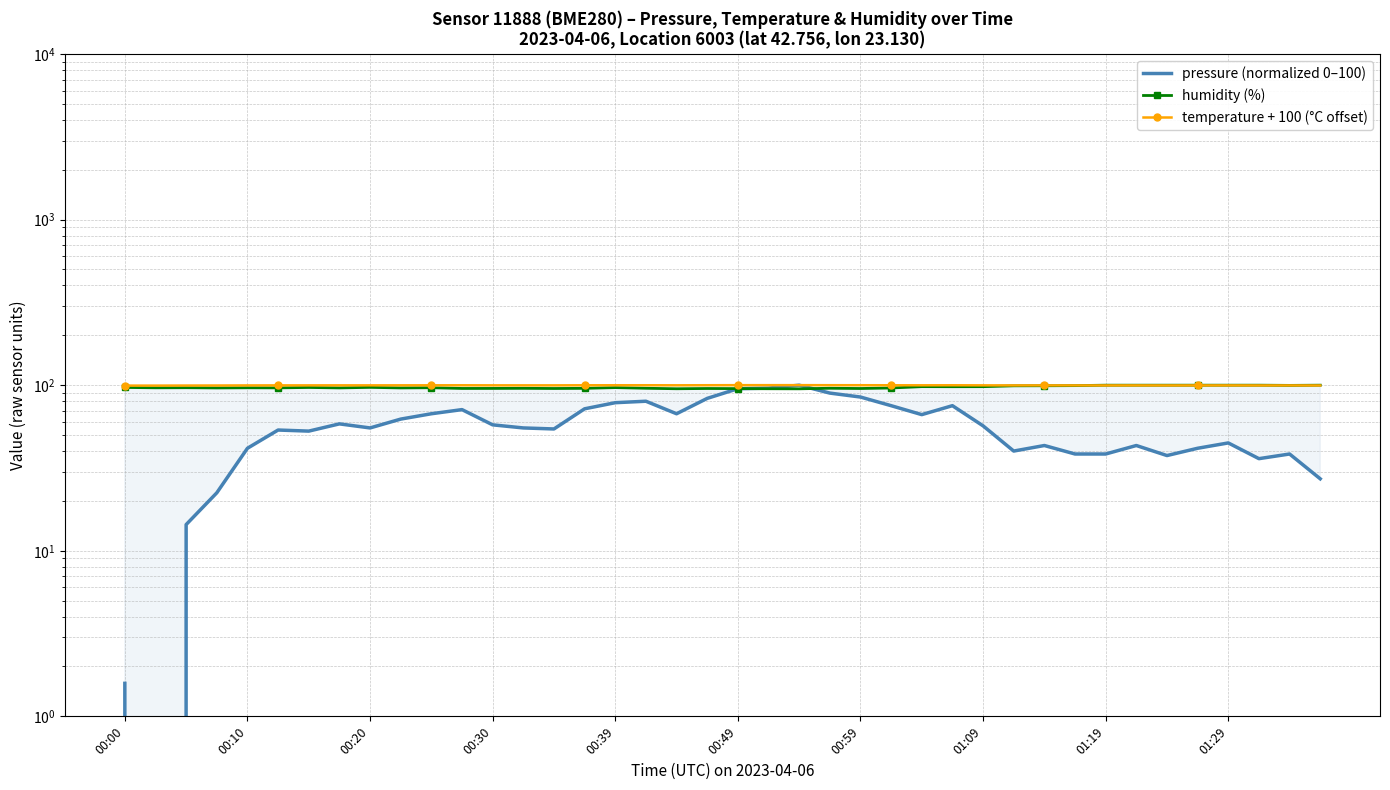

Which series changed the most between 00:39 and 25?

pressure (normalized 0–100)